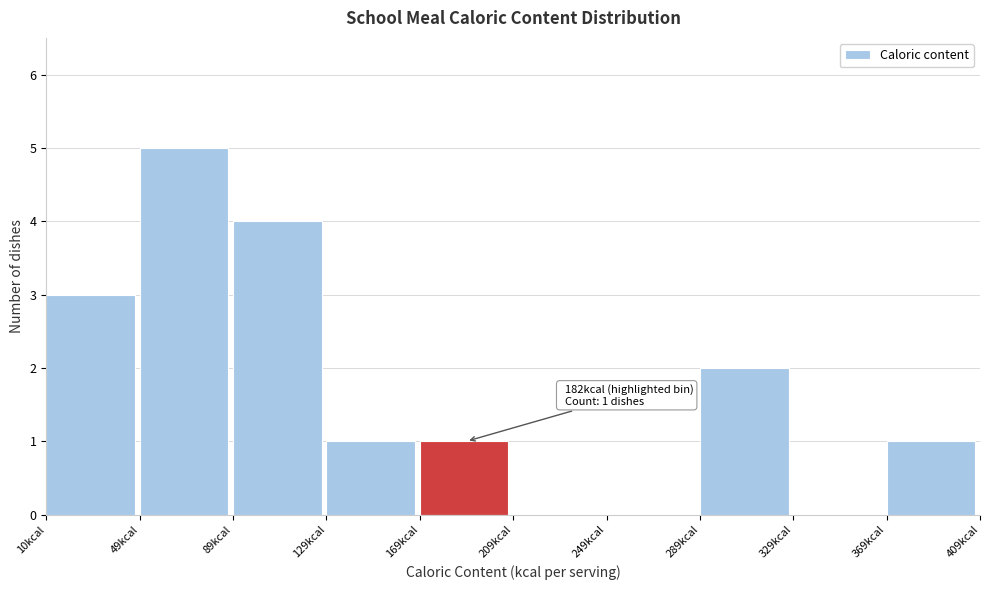

Which range on the x-axis has the tallest bar?

50 to 90